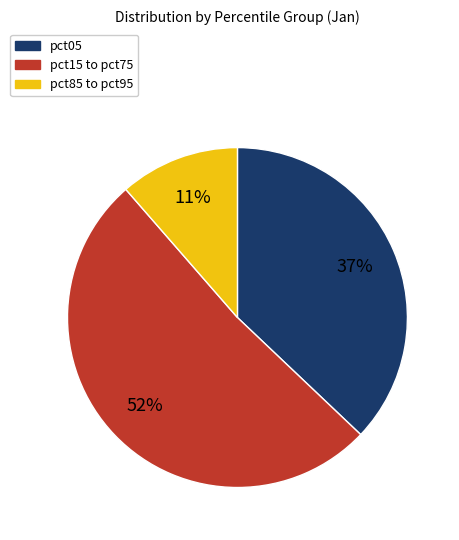

Is there any slice that represents more than half of the pie?

Yes